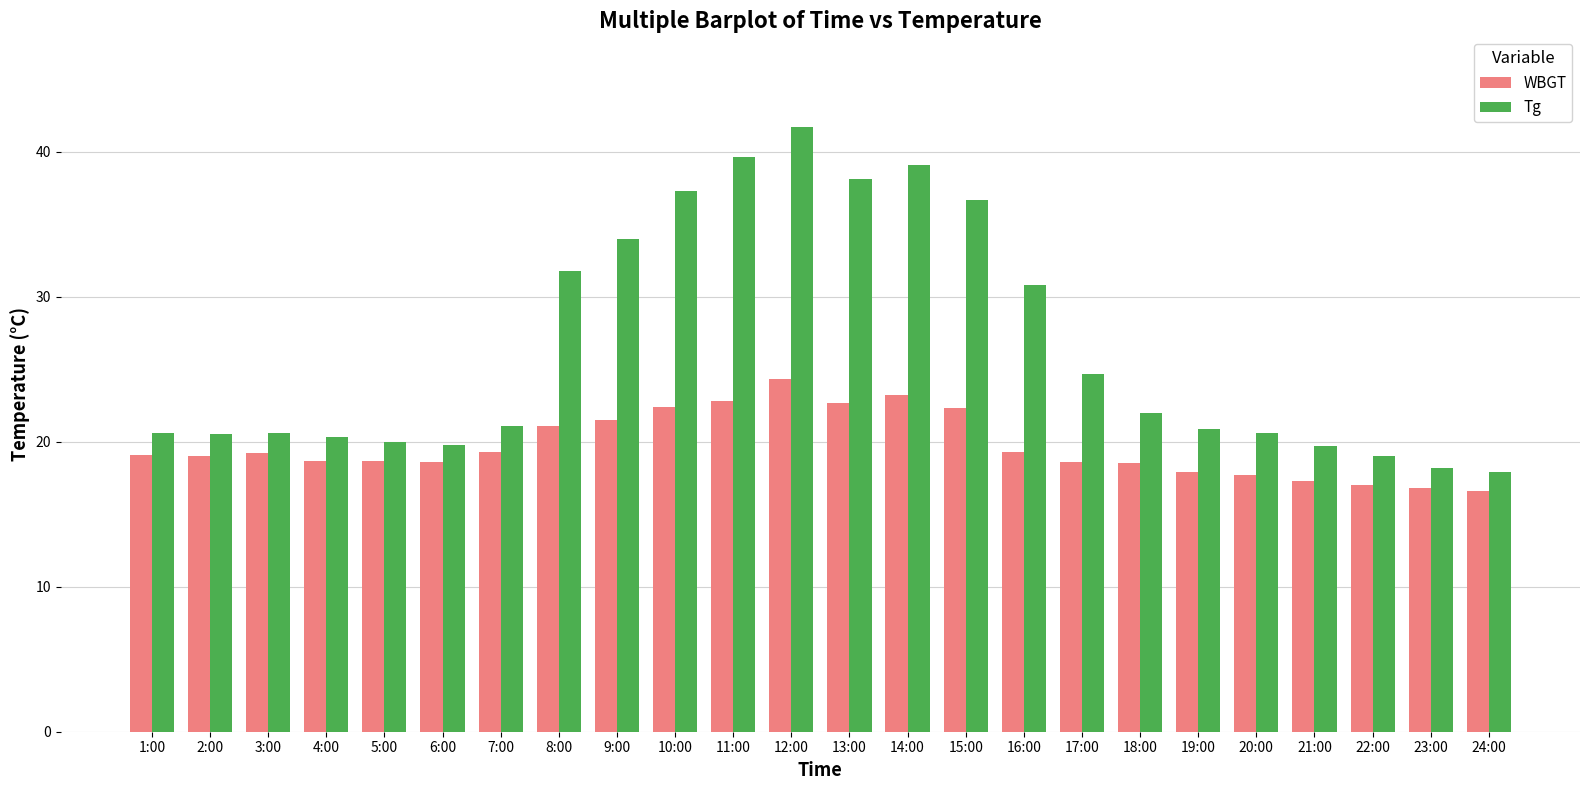

What is the minimum value shown in the chart?

16.6